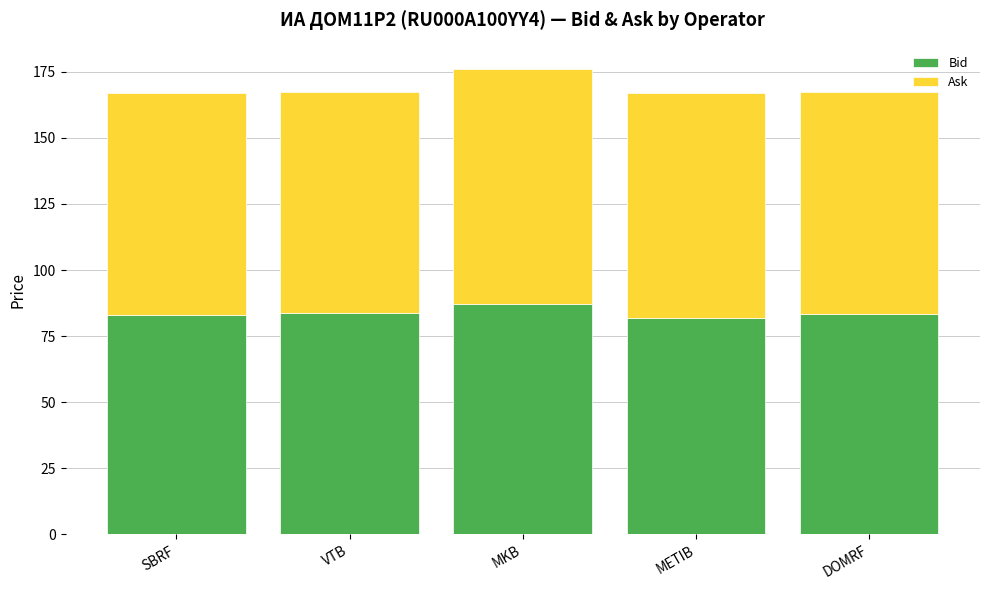

What is the highest value of the Bid series?

87.1